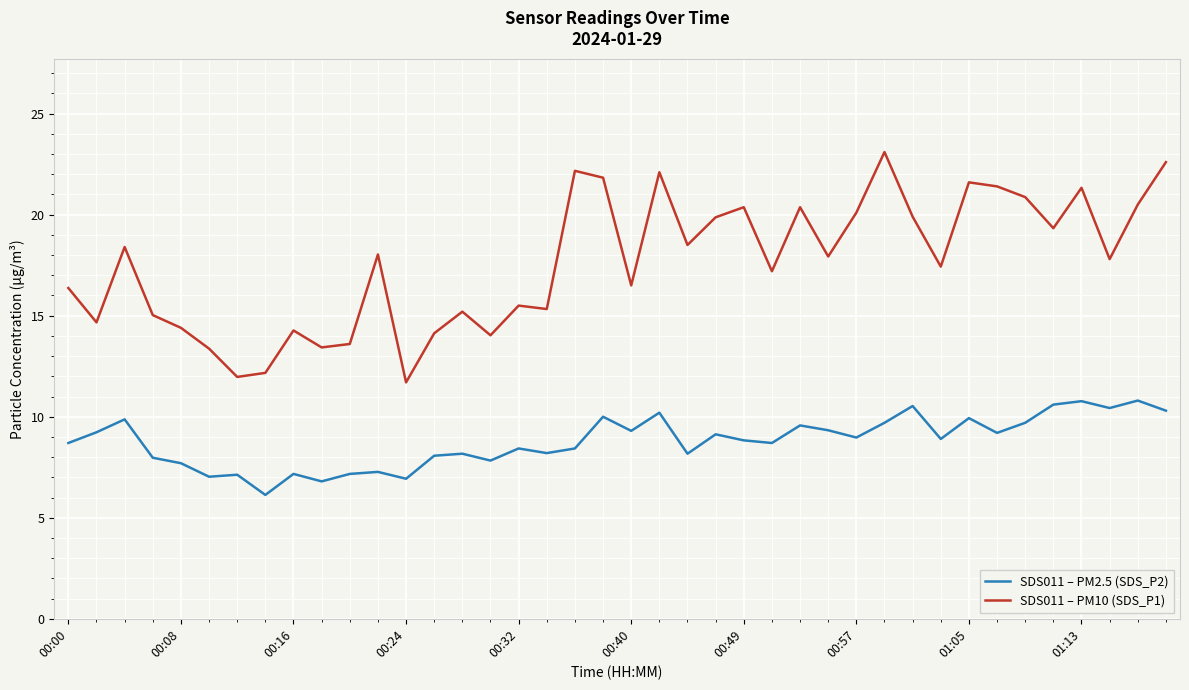

True or false: SDS011 – PM10 (SDS_P1) and SDS011 – PM2.5 (SDS_P2) intersect in this chart.

False